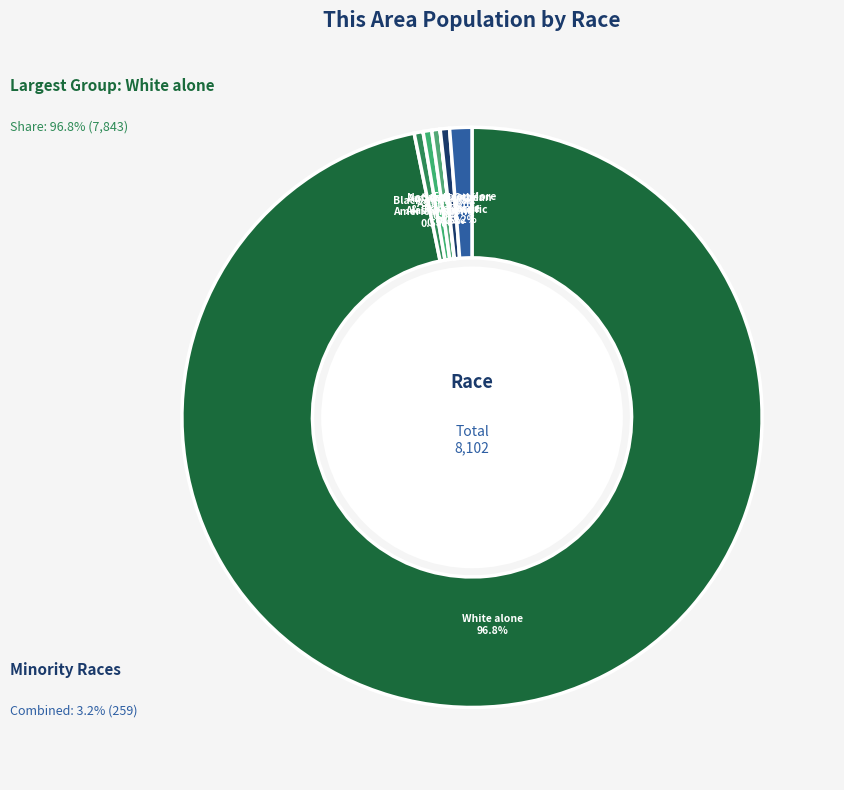

Which slice is the largest?

White alone